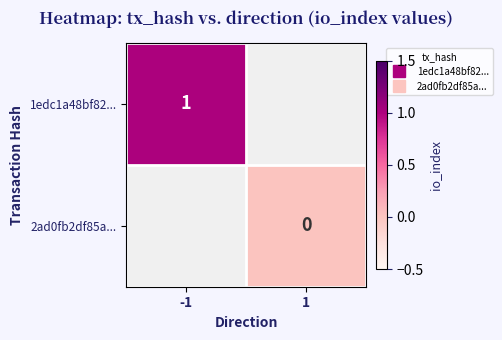

How many categories are shown in the chart?

2